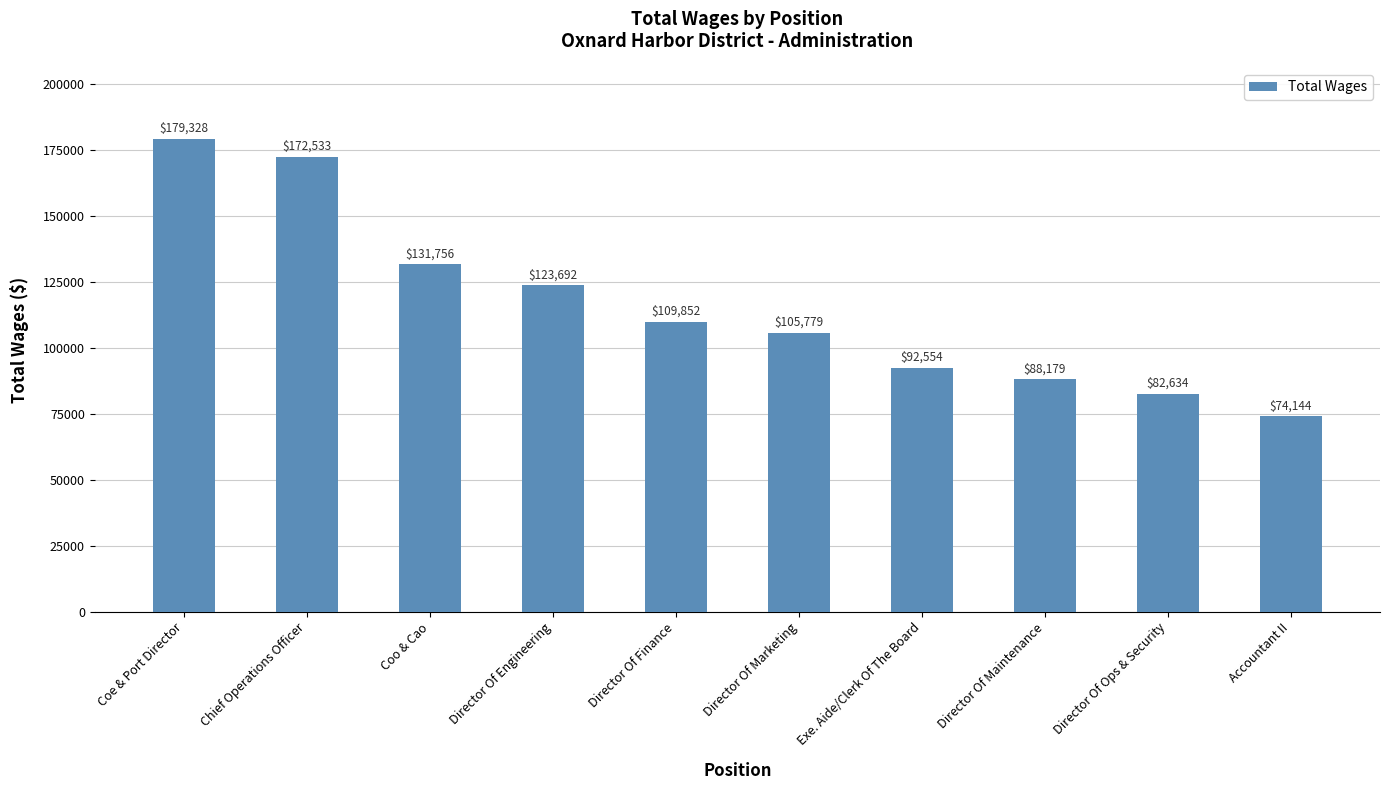

What is the label of the 5th bar from the right?

Director Of Marketing